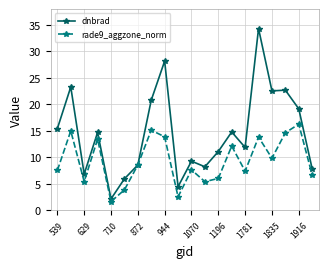

What is the minimum value for rade9_aggzone_norm?

1.6